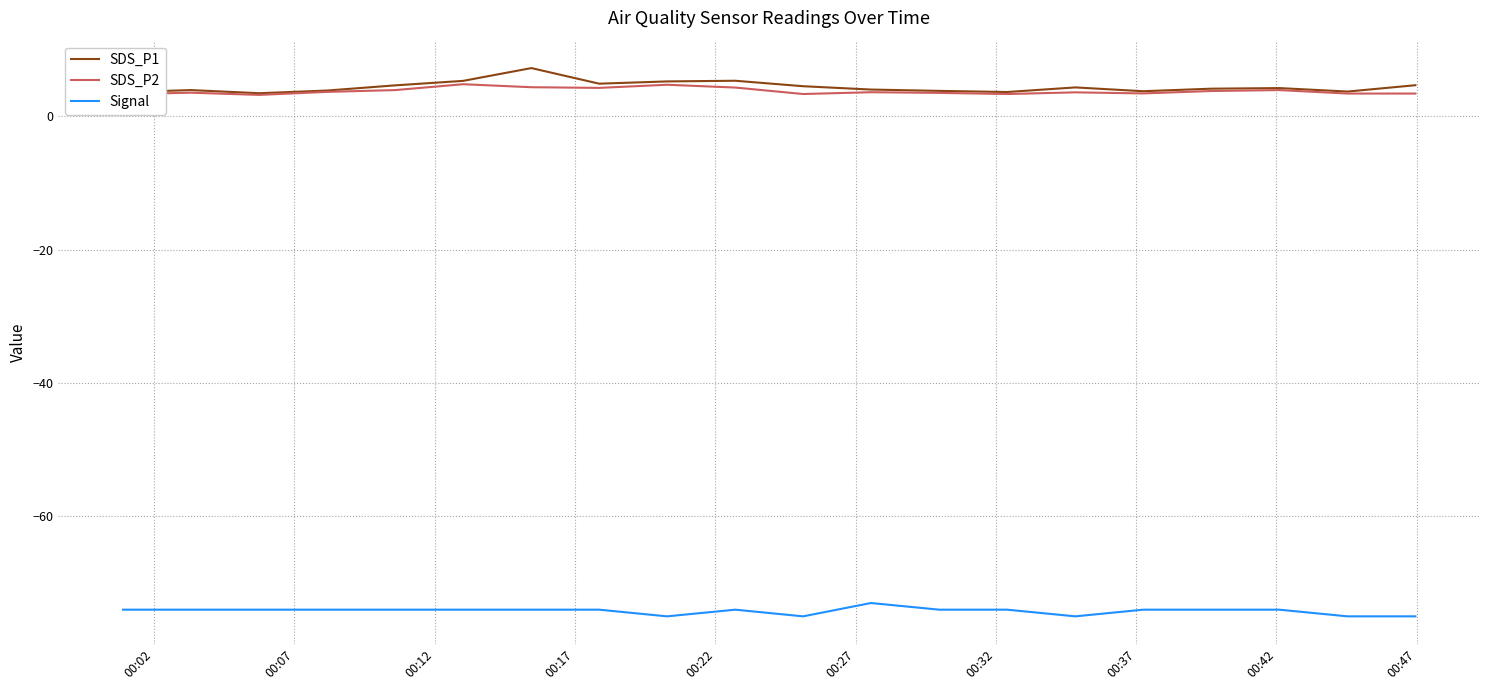

Which series has the widest spread of values?

SDS_P1